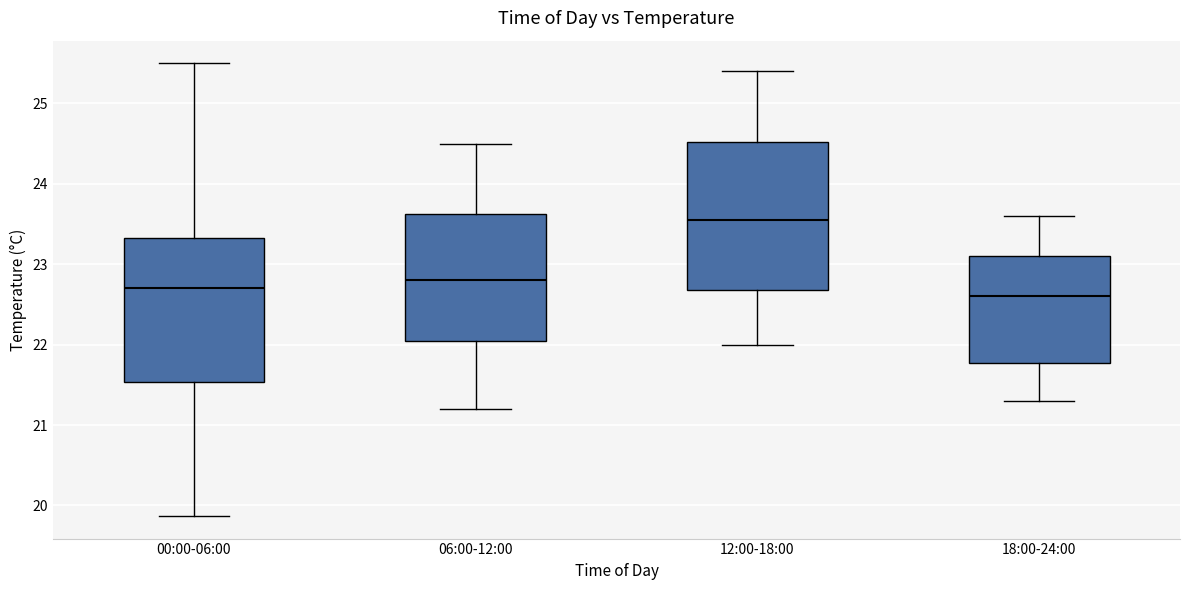

Reading left to right, transcribe this box plot: for each box, give where its median line is, the range the box spans, and where its two whiskers end, as read against the y-axis. The values are not printed on the chart, so give them approximately, as read against the axis.

00:00-06:00: median 22.7, box 21.5 to 23.3, whiskers 19.9 to 25.5
06:00-12:00: median 22.8, box 22.1 to 23.6, whiskers 21.2 to 24.5
12:00-18:00: median 23.6, box 22.7 to 24.5, whiskers 22.0 to 25.4
18:00-24:00: median 22.6, box 21.8 to 23.1, whiskers 21.3 to 23.6